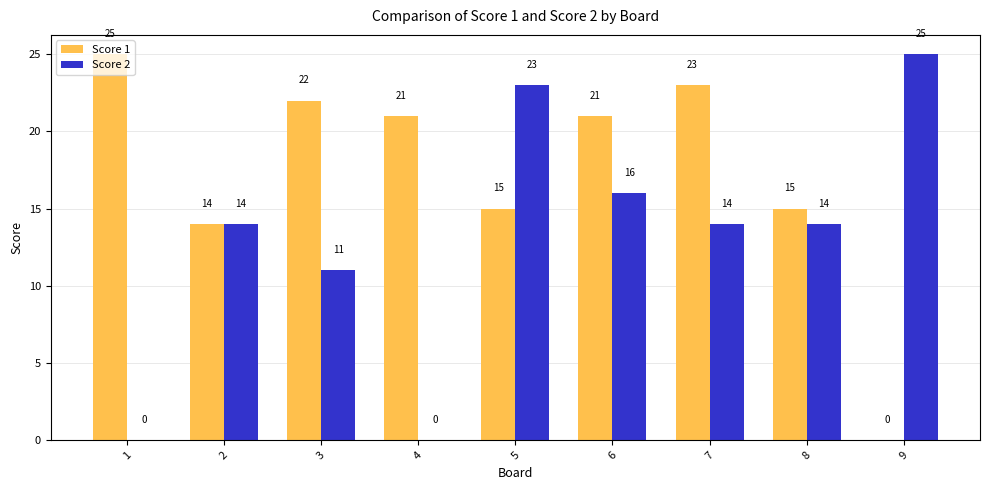

Reading left to right, what are all the values shown in this chart?

Score 1: 1=25	2=14	3=22	4=21	5=15	6=21	7=23	8=15	9=0
Score 2: 1=0	2=14	3=11	4=0	5=23	6=16	7=14	8=14	9=25